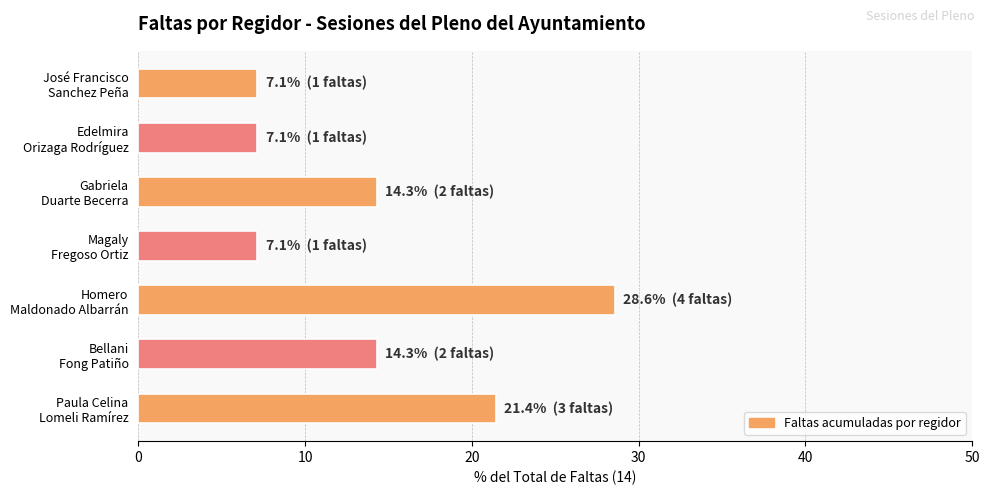

What is the value of the 7th bar from the top?

21.4